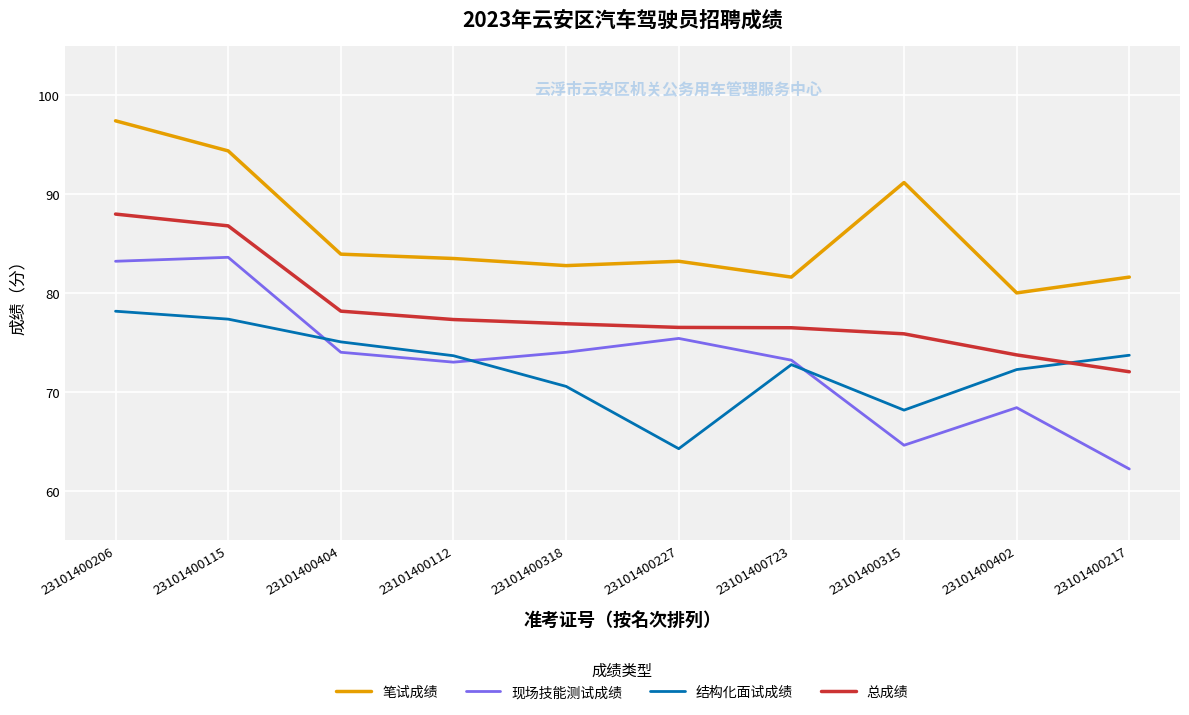

At which label is 结构化面试成绩 closest to 71?

23101400318